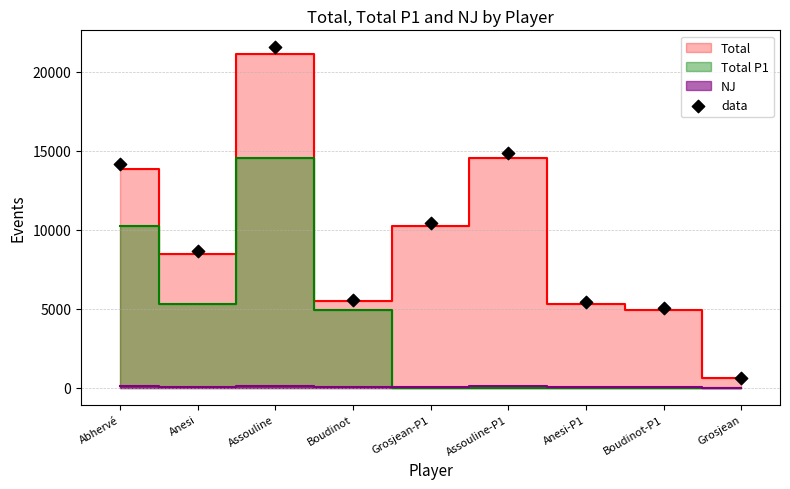

What is the average Y value?

9575.6